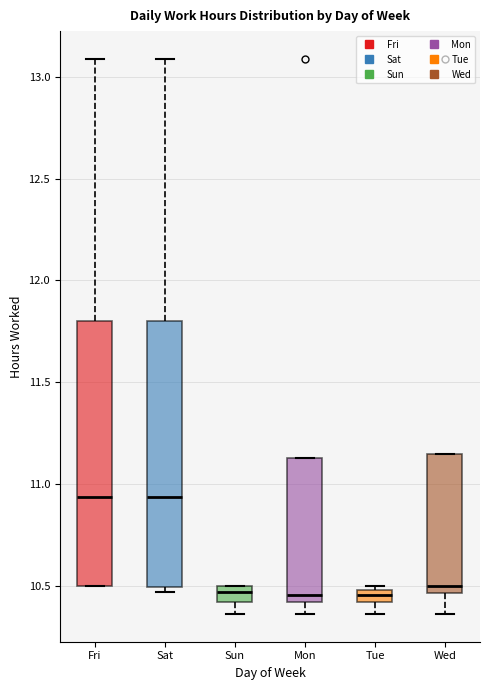

Where is the lower edge of the box for Mon on the y-axis? The values are not printed on the chart, so give them approximately, as read against the axis.

10.40